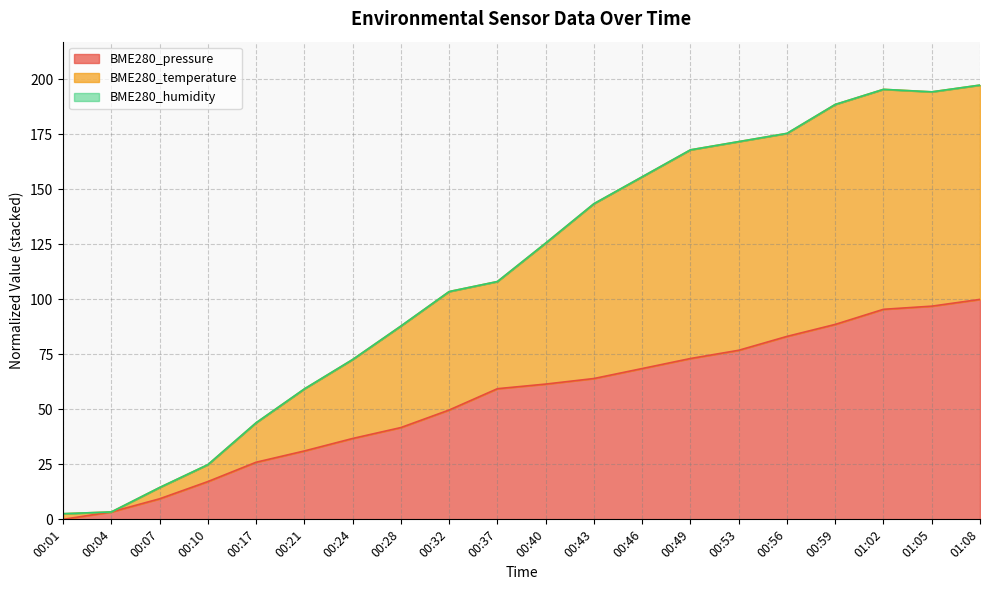

What is the total value across all series at 00:32?

103.6